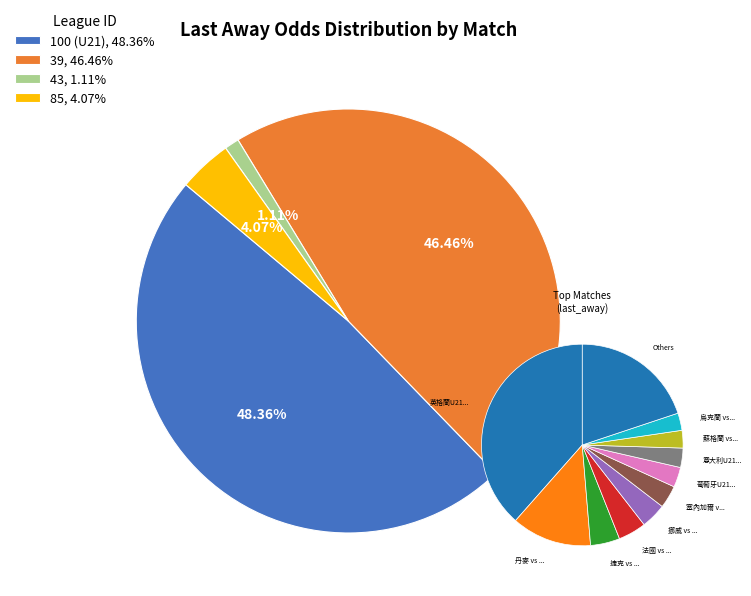

True or false: 科威特 vs 卡塔爾 accounts for 9% of the total.

False